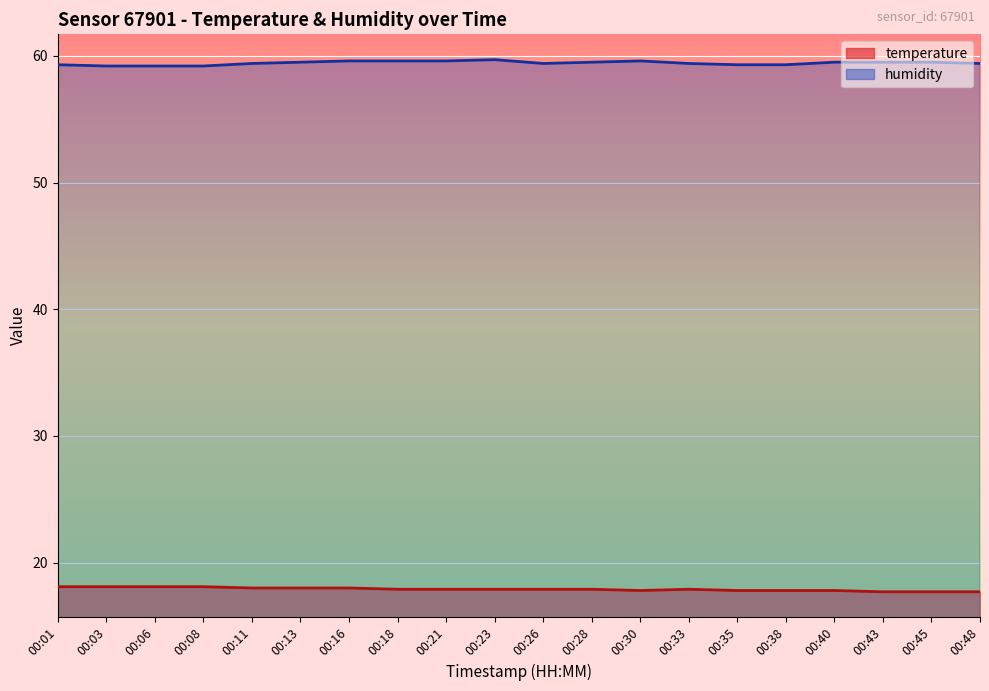

The value of humidity at 00:38 is 101.2. True or false?

False